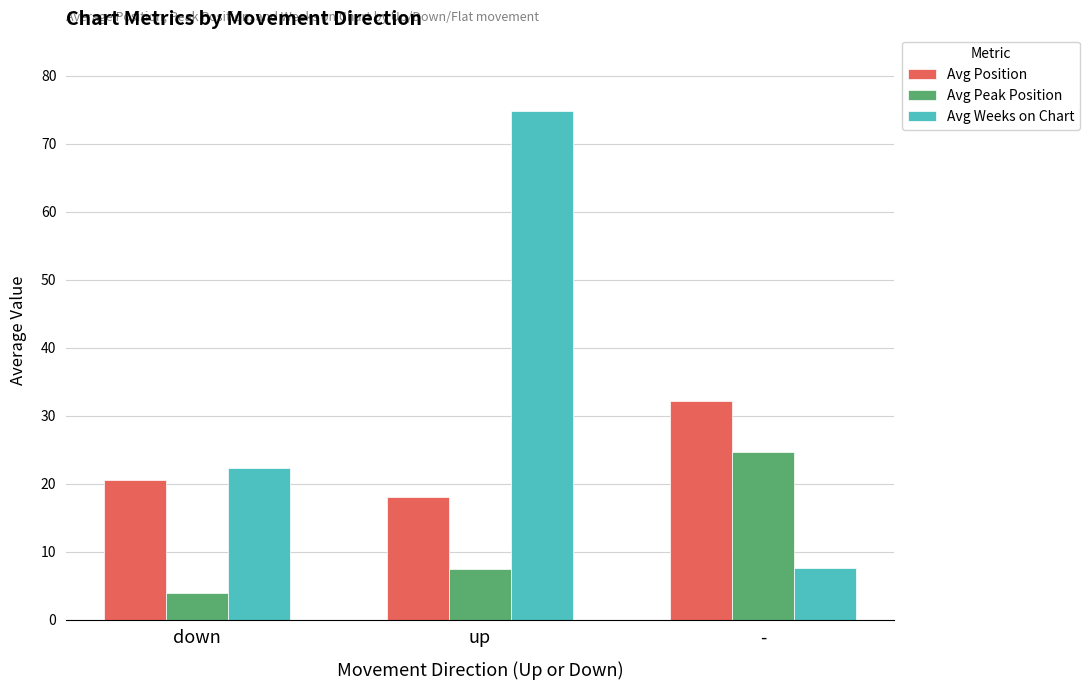

Rank the series at down from lowest to highest value.

Avg Peak Position, Avg Position, Avg Weeks on Chart